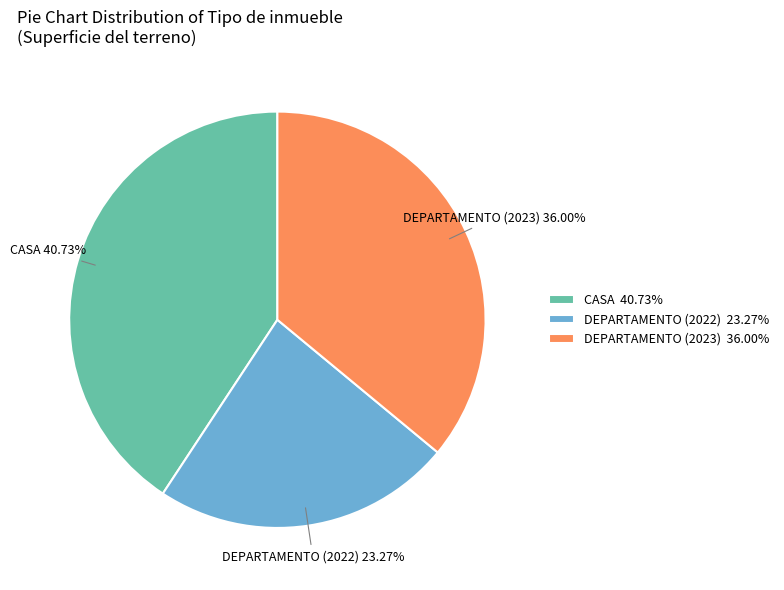

To the nearest percent, what portion does DEPARTAMENTO (2022) represent?

23%